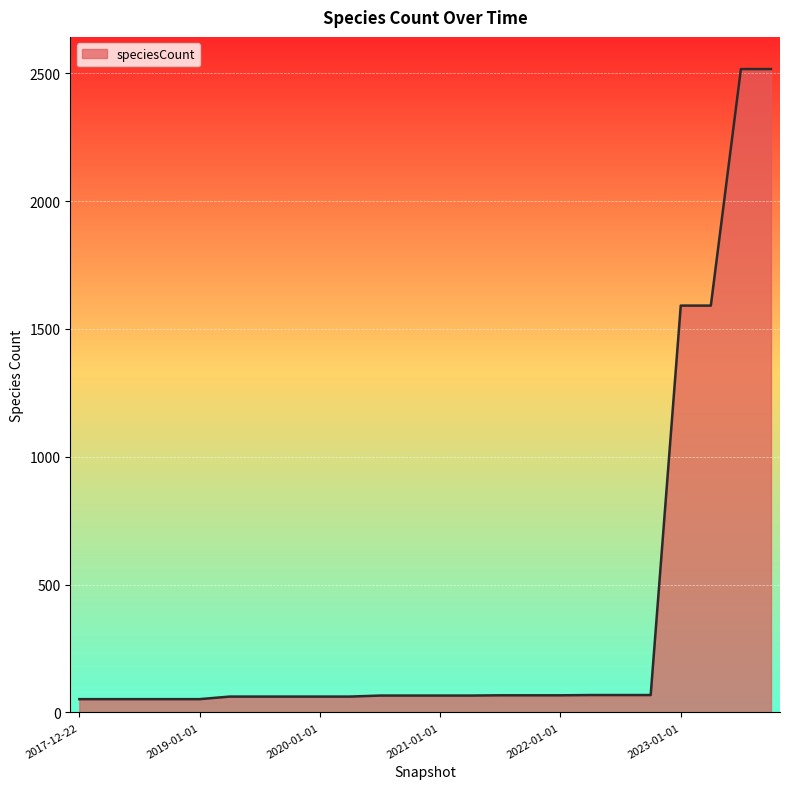

What is the greatest value displayed?

2516